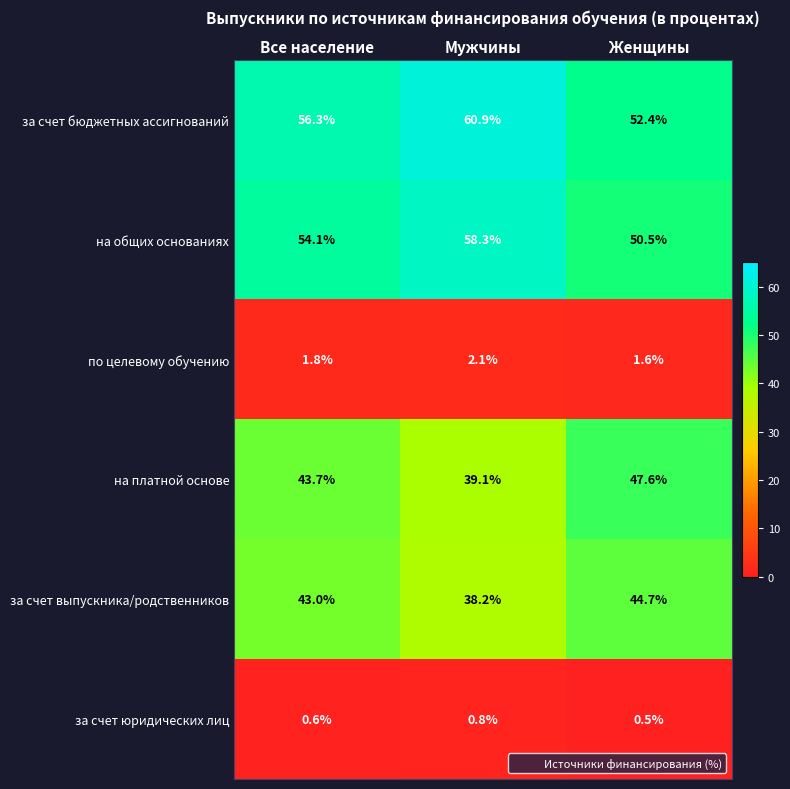

Is it true that по целевому обучению equals 2.5 at Все население?

False